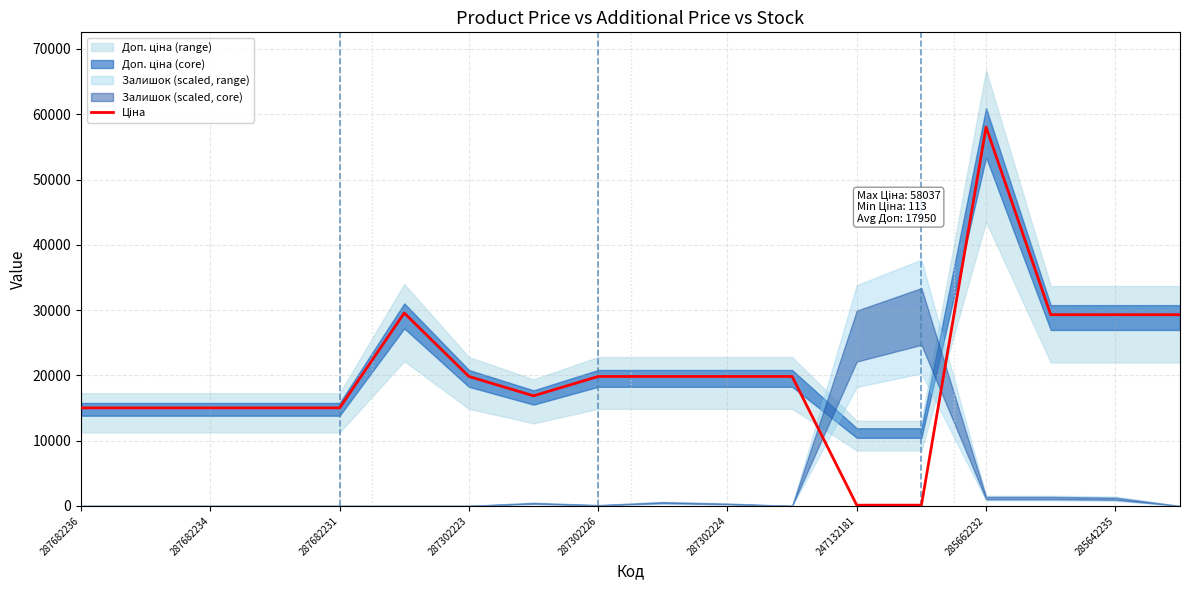

How many points are lower than both their immediate neighbors (excluding endpoints)?

1